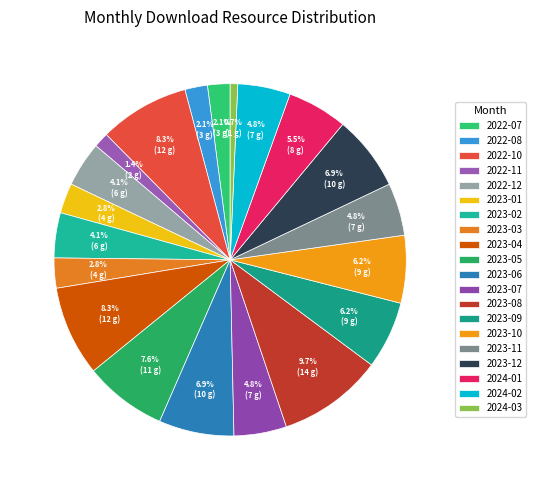

The 2024-03 slice represents 11% of the pie. True or false?

False